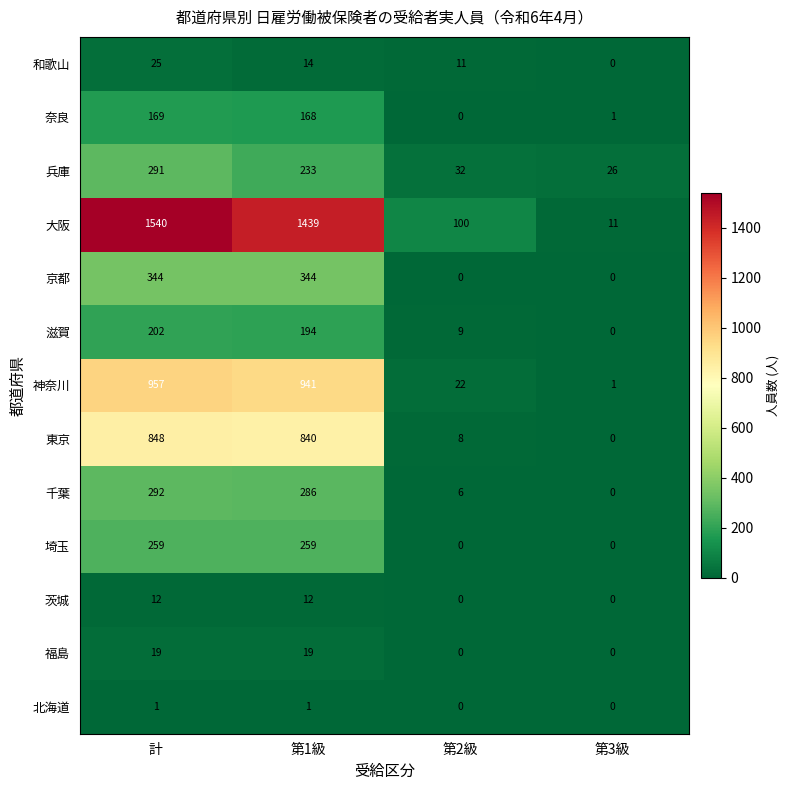

What is the total value across all series at 第3級?

39